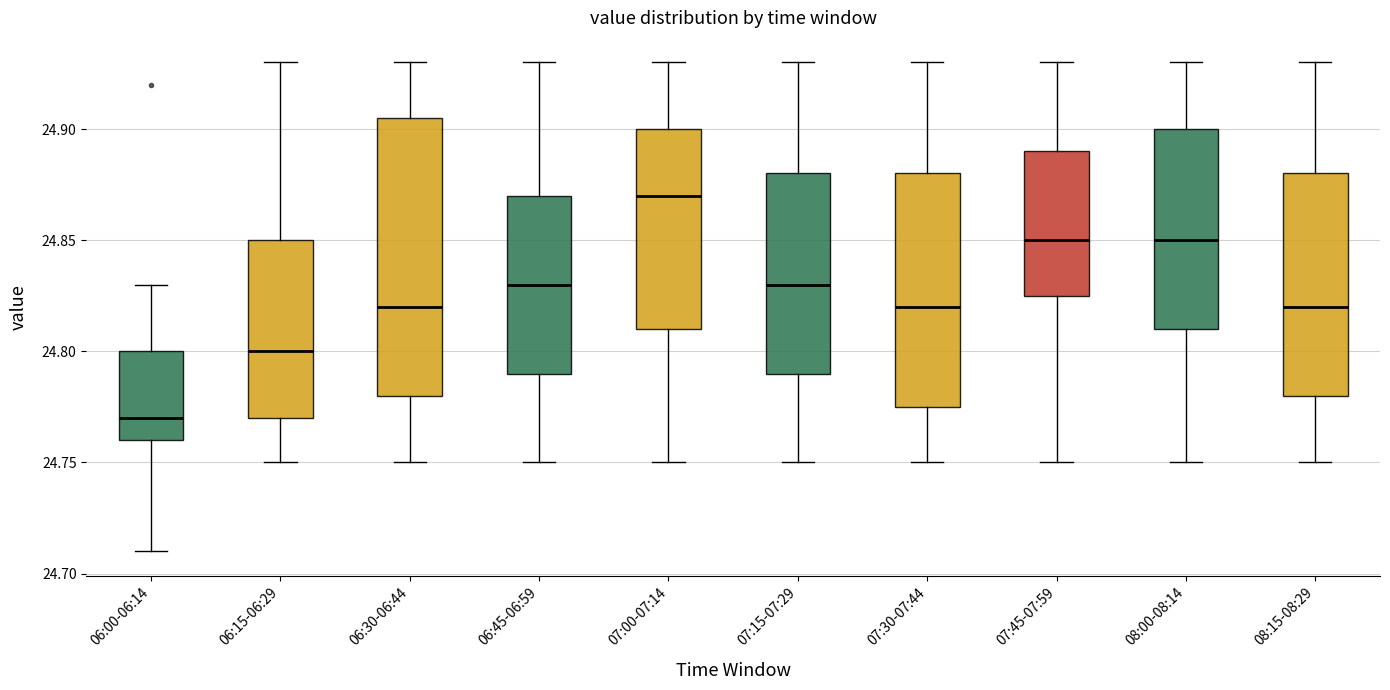

Which box is the tallest, from its lower edge to its upper edge?

06:30-06:44